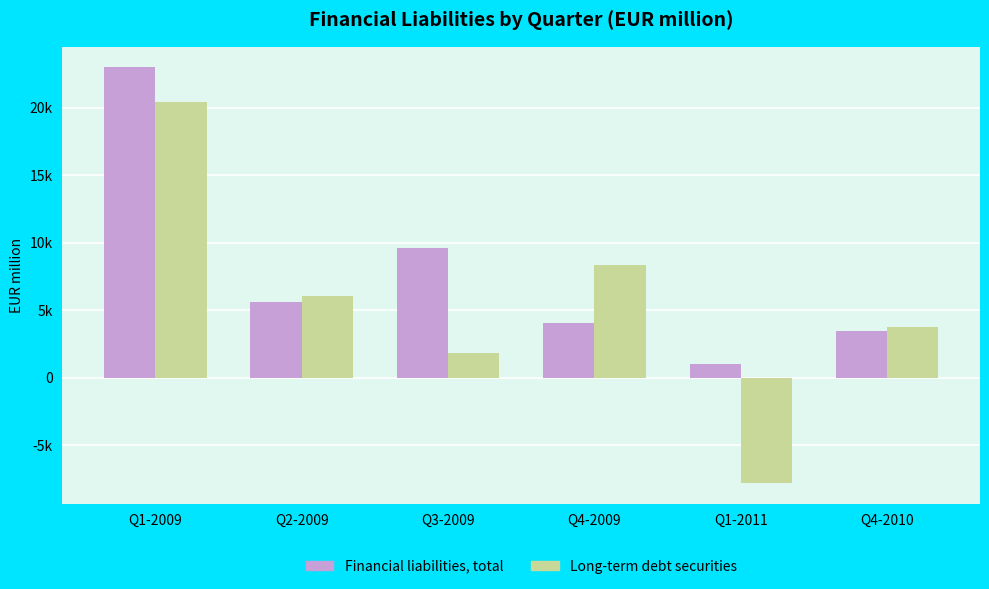

Does the chart contain stacked bars?

No